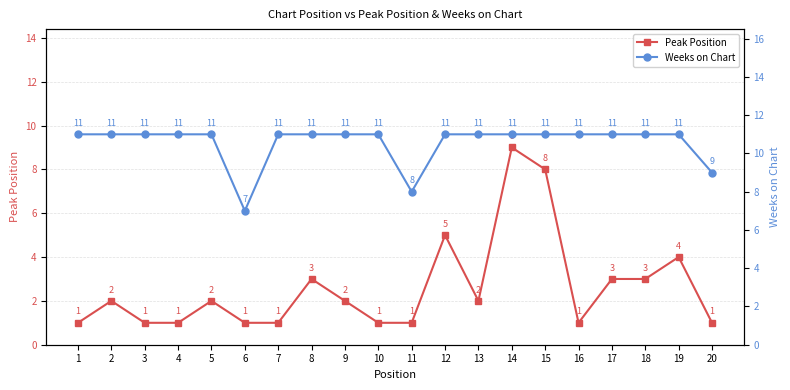

How many values in the Peak Position series are below 2?

9